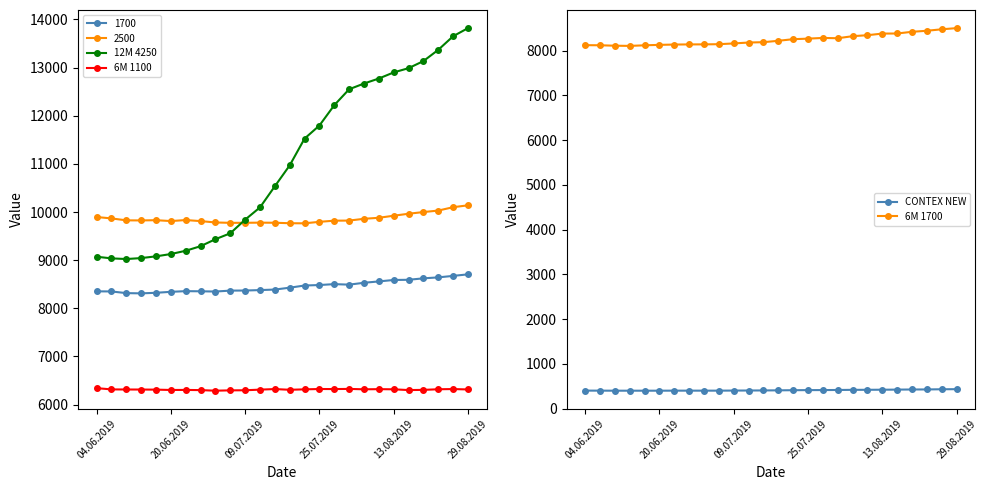

Is the value of 6M 1100 at 04.06.2019 greater than the value of 12M 4250 at 13?

No